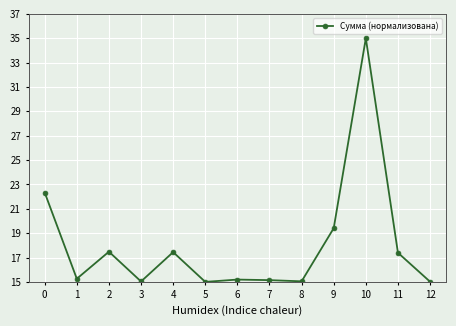

What is the sum of the values at 0 and 9?

41.7